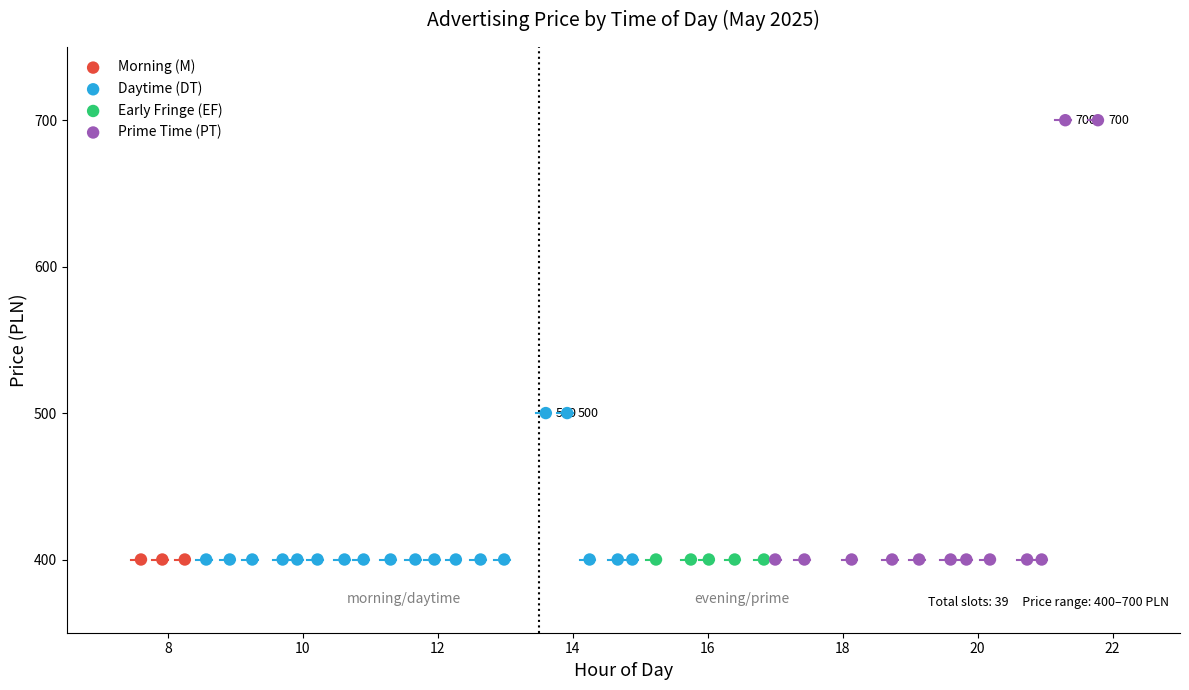

Which series contains the highest Y value?

Prime Time (PT)